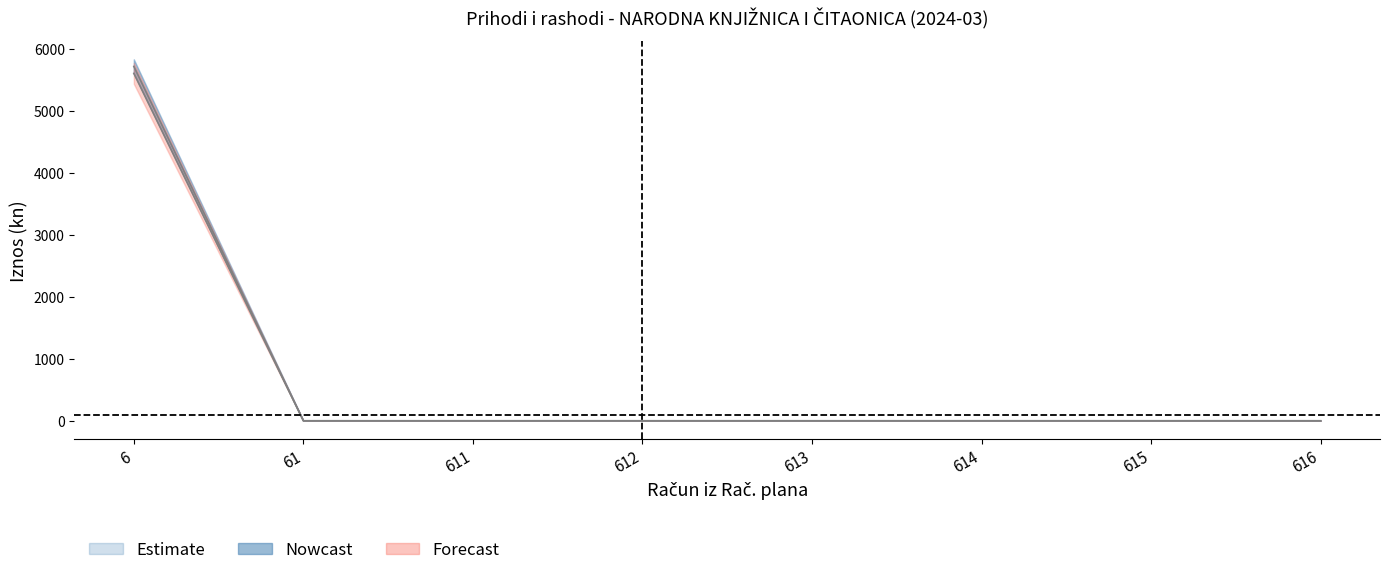

Which label corresponds to the largest value in the chart?

6